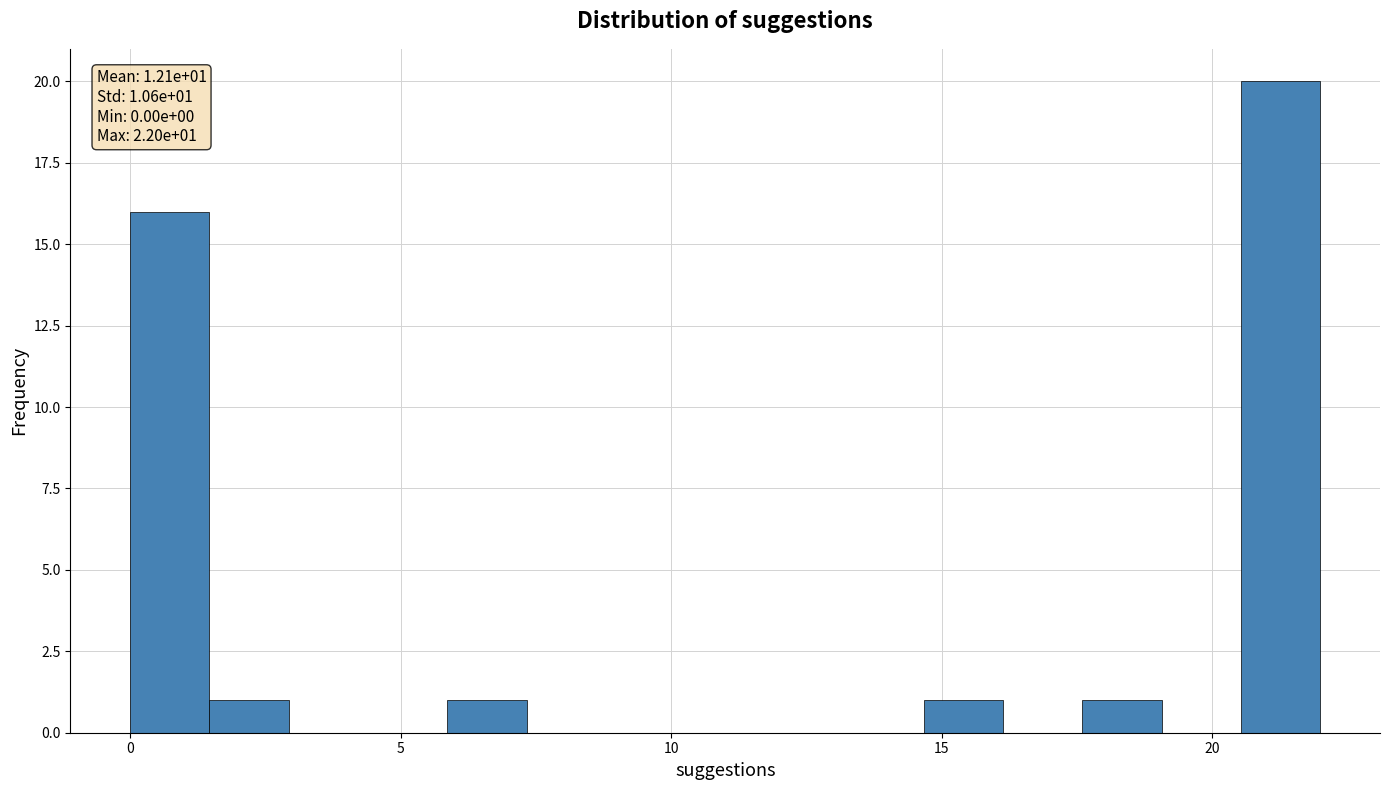

Read against the x-axis, roughly where is the centre of the tallest bar?

21.5